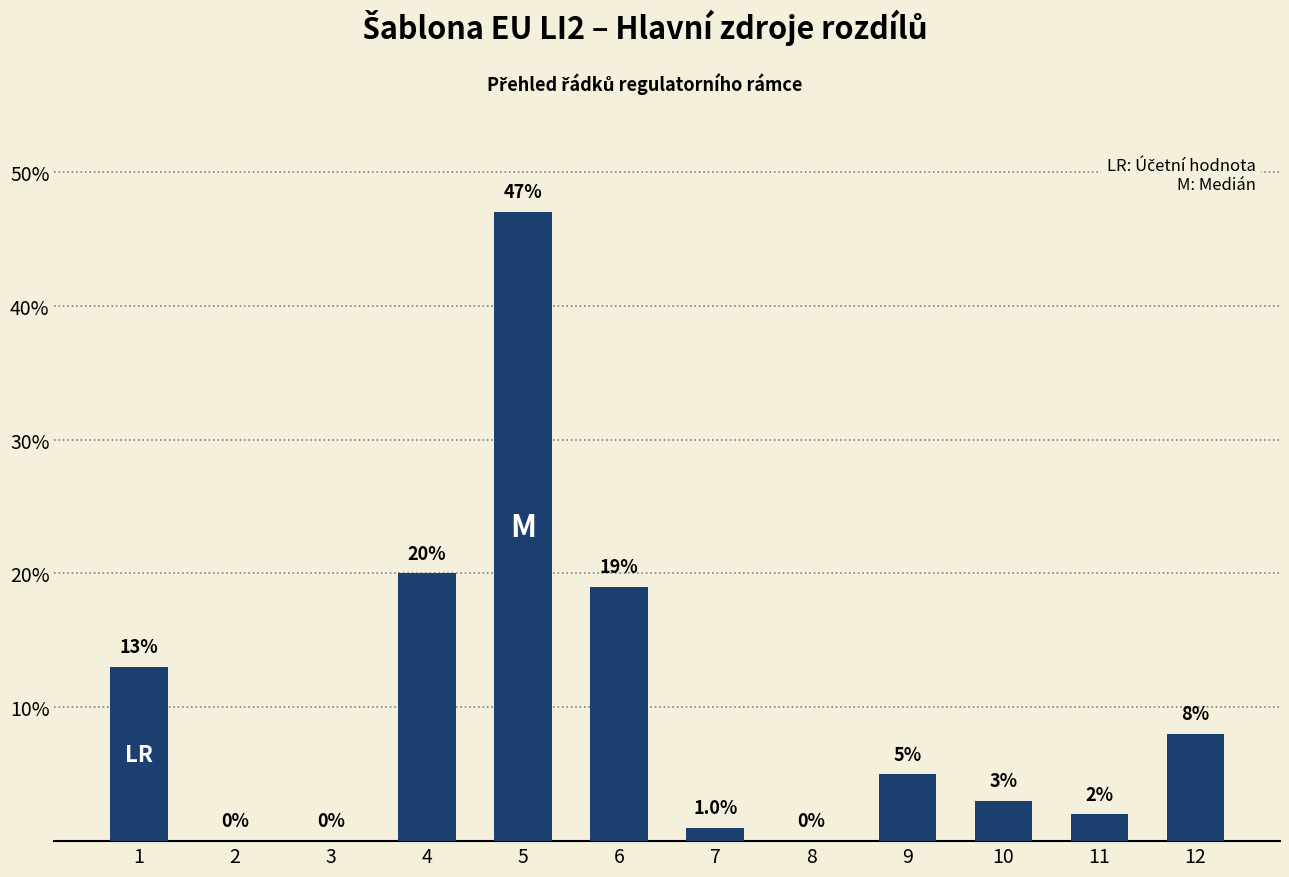

What is the change in value from 2 to 6?

+19